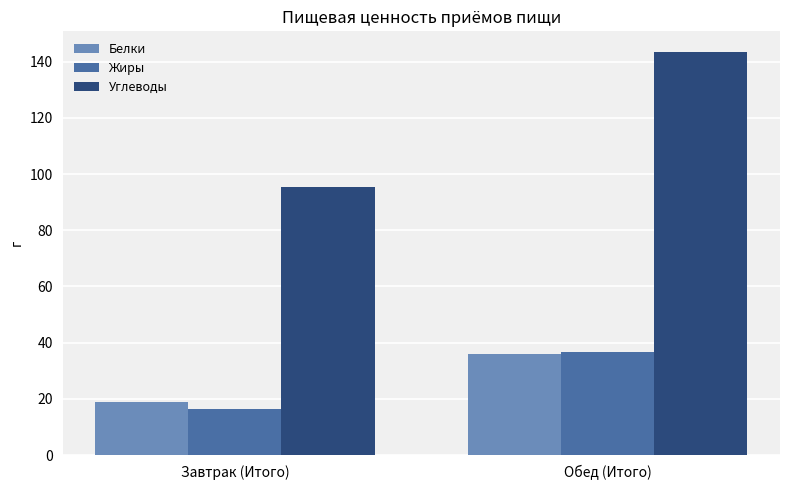

What is the difference between the maximum and minimum values in the Углеводы series?

48.2